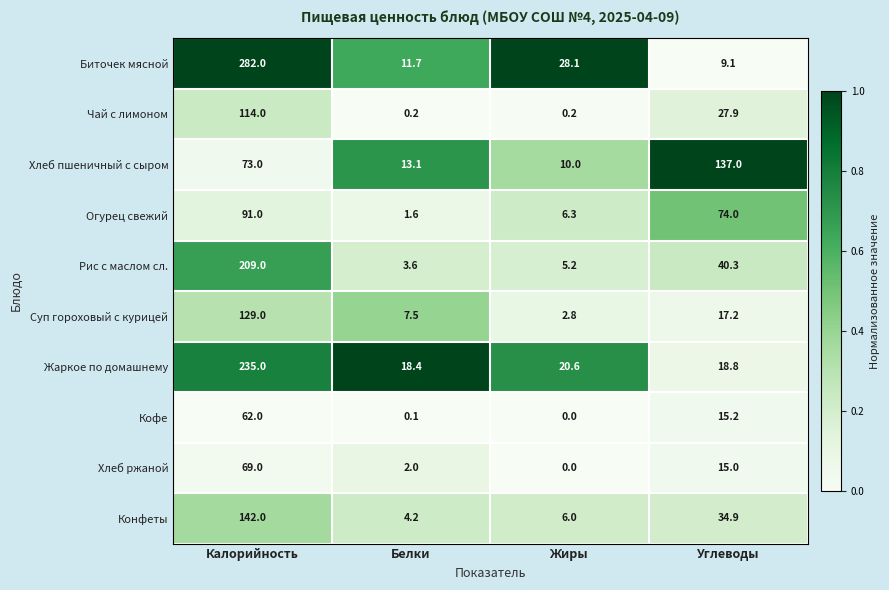

Is it true that Конфеты equals 34.9 at Углеводы?

True